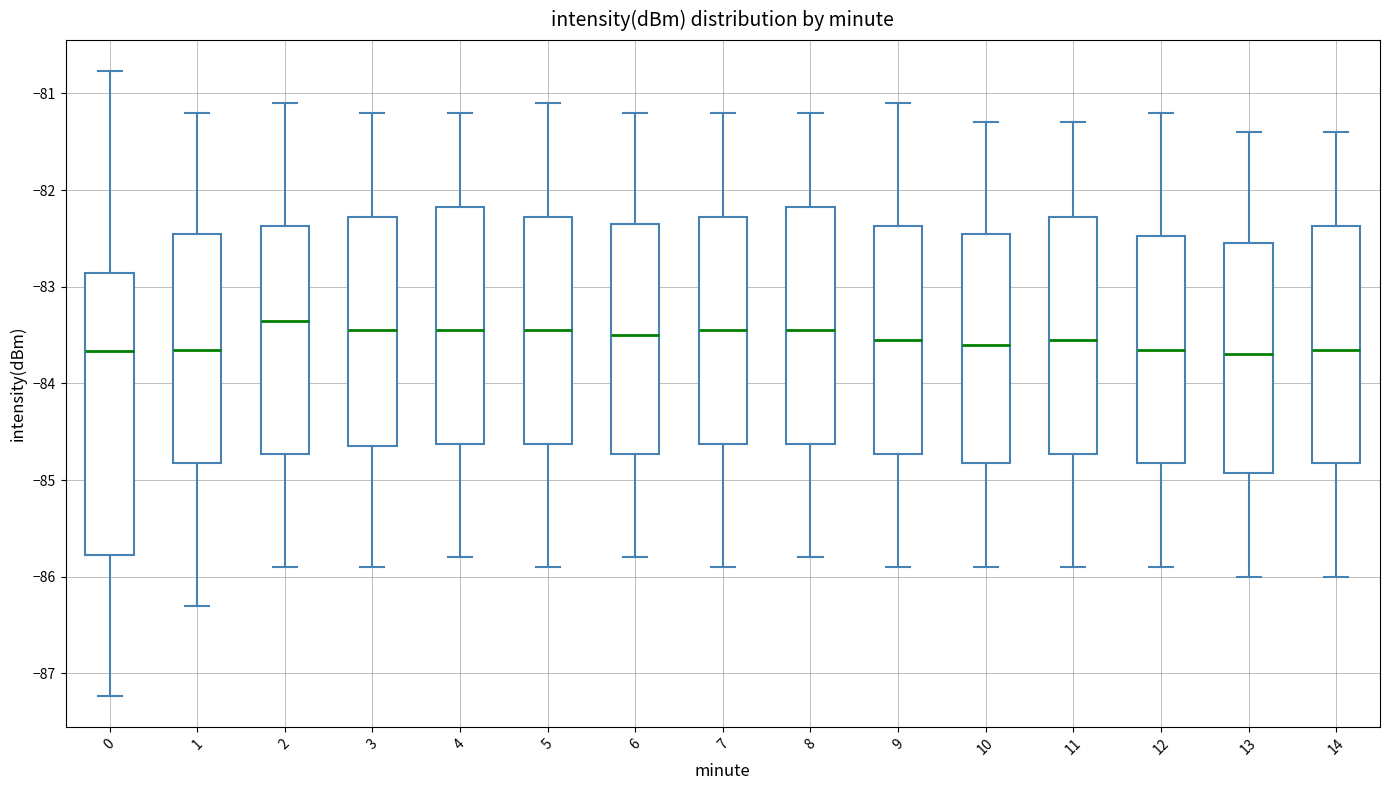

Reading left to right, transcribe this box plot: for each box, give where its median line is, the range the box spans, and where its two whiskers end, as read against the y-axis. The values are not printed on the chart, so give them approximately, as read against the axis.

0: median -83.7, box -85.8 to -82.9, whiskers -87.2 to -80.8
1: median -83.6, box -84.8 to -82.4, whiskers -86.3 to -81.2
2: median -83.3, box -84.7 to -82.4, whiskers -85.9 to -81.1
3: median -83.4, box -84.6 to -82.3, whiskers -85.9 to -81.2
4: median -83.4, box -84.6 to -82.2, whiskers -85.8 to -81.2
5: median -83.4, box -84.6 to -82.3, whiskers -85.9 to -81.1
6: median -83.5, box -84.7 to -82.3, whiskers -85.8 to -81.2
7: median -83.4, box -84.6 to -82.3, whiskers -85.9 to -81.2
8: median -83.4, box -84.6 to -82.2, whiskers -85.8 to -81.2
9: median -83.5, box -84.7 to -82.4, whiskers -85.9 to -81.1
10: median -83.6, box -84.8 to -82.4, whiskers -85.9 to -81.3
11: median -83.5, box -84.7 to -82.3, whiskers -85.9 to -81.3
12: median -83.6, box -84.8 to -82.5, whiskers -85.9 to -81.2
13: median -83.7, box -84.9 to -82.5, whiskers -86.0 to -81.4
14: median -83.6, box -84.8 to -82.4, whiskers -86.0 to -81.4